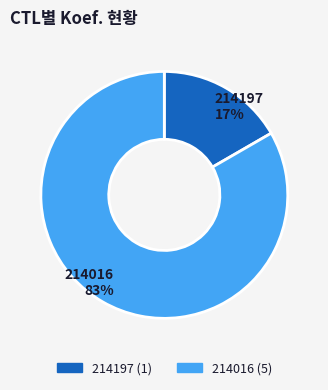

Is 214016 the majority of the pie?

Yes